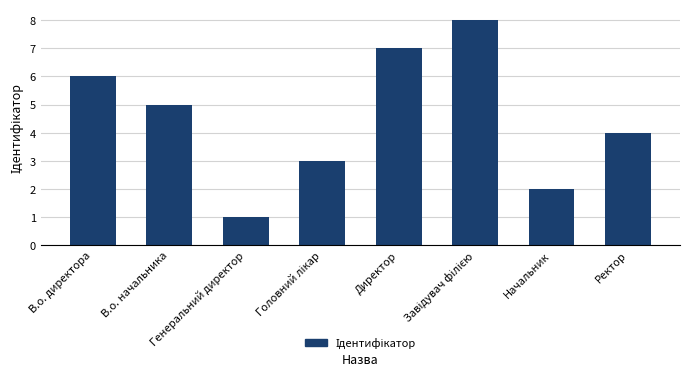

The chart shows a value of 2 at Ректор. True or false?

False